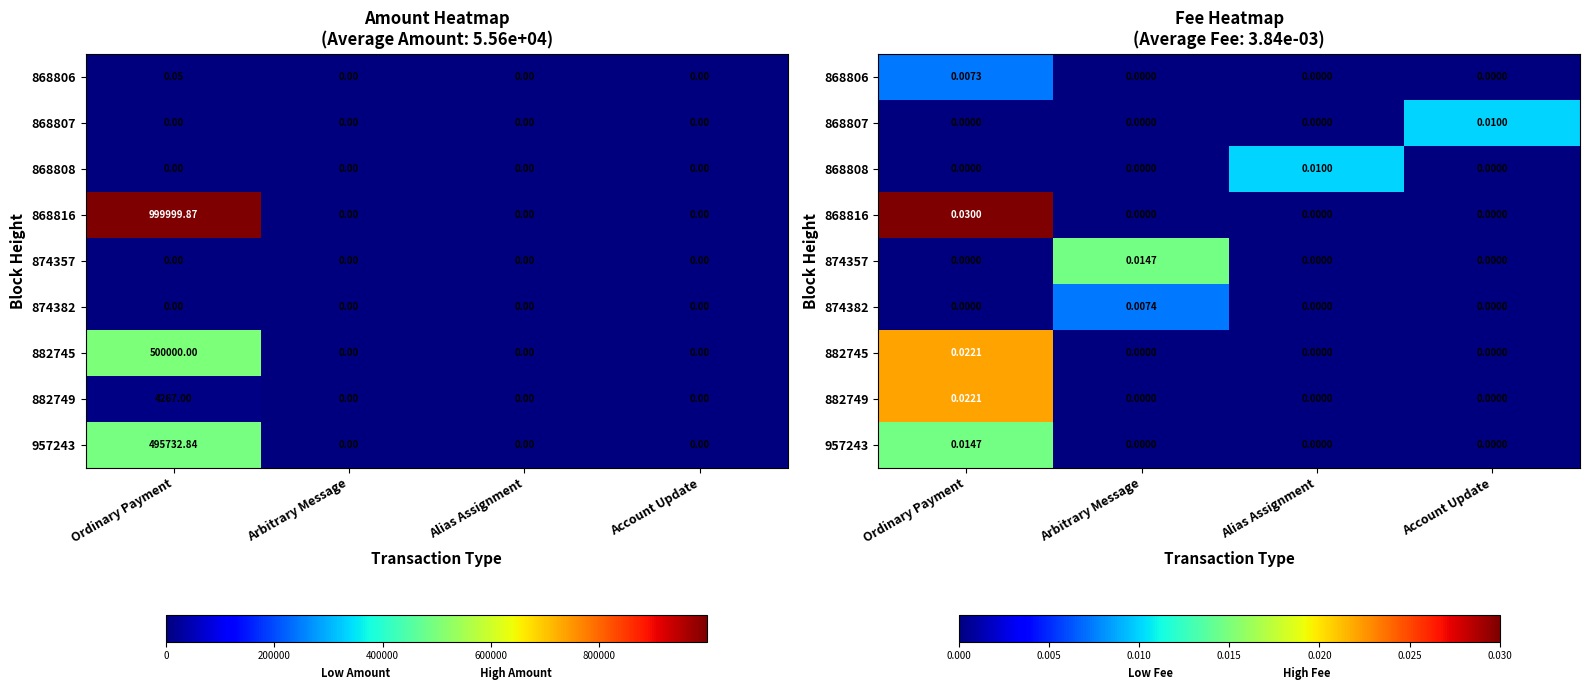

How many values in 868807 are above zero?

1